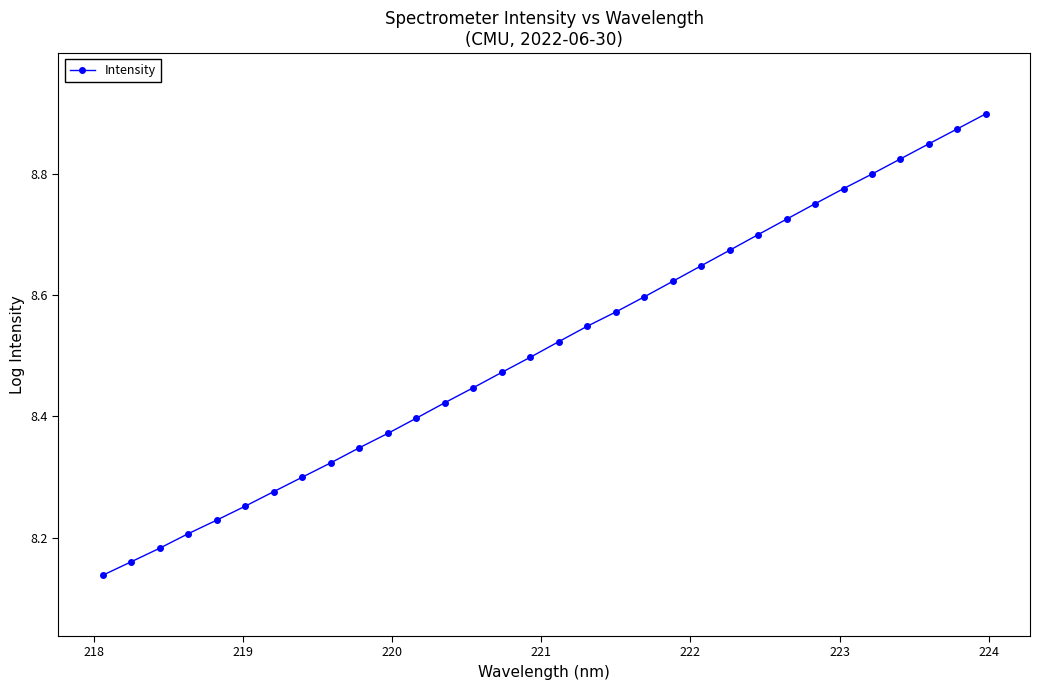

Is this an area chart (filled region under the line)?

No